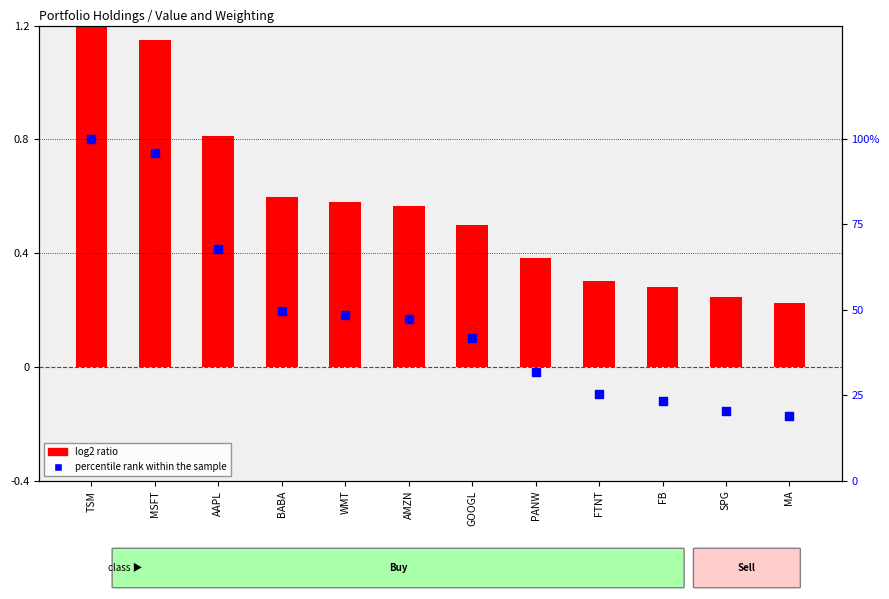

Which series contains the lowest Y value?

log2 ratio